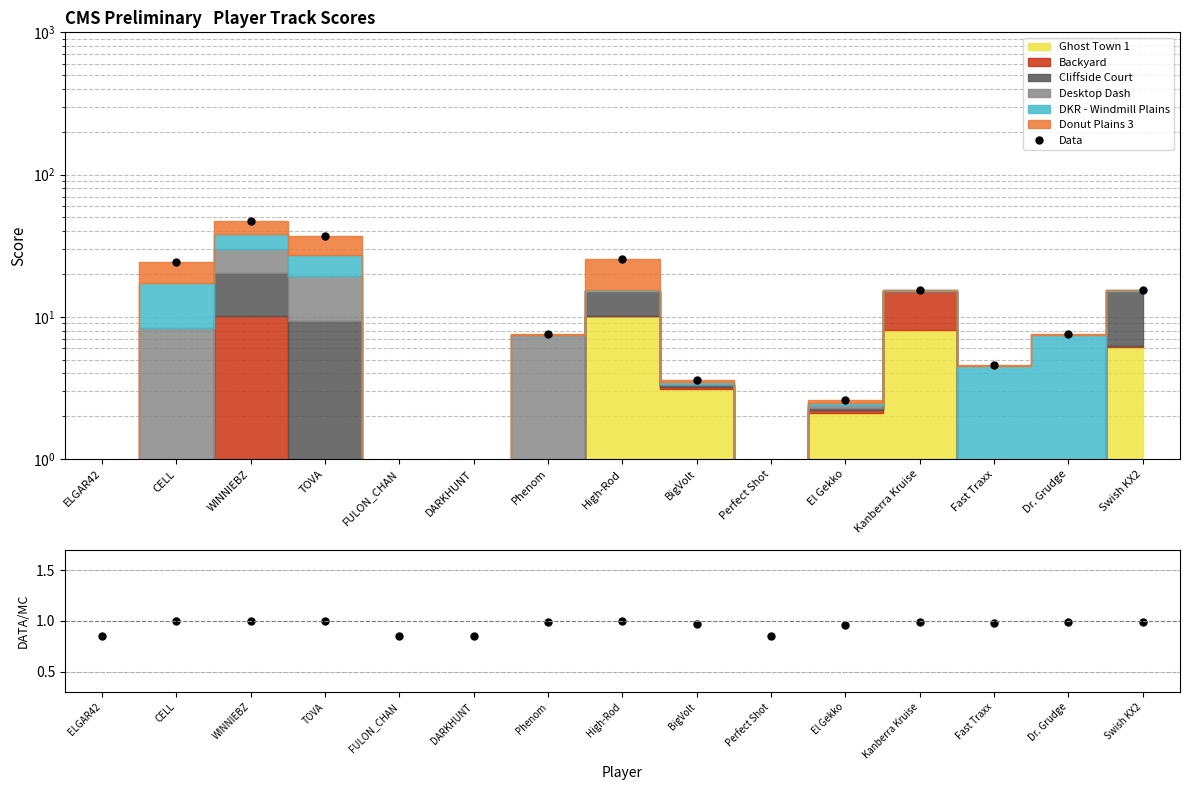

How many data points in Data are above 7?

8